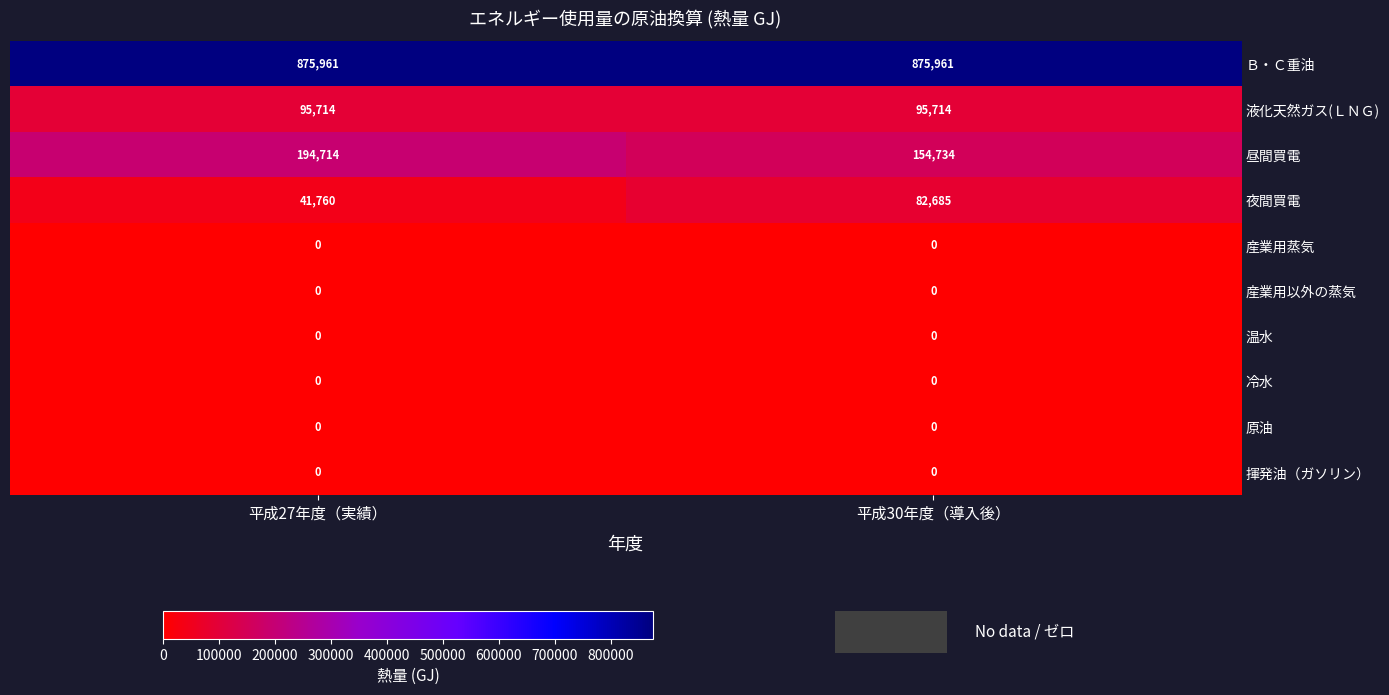

Reading right to left, what are all the values shown in this chart?

Ｂ・Ｃ重油: 875961	875961
液化天然ガス(ＬＮＧ): 95714	95714
昼間買電: 154734	194714
夜間買電: 82685	41760
産業用蒸気: 0	0
産業用以外の蒸気: 0	0
温水: 0	0
冷水: 0	0
原油: 0	0
揮発油（ガソリン）: 0	0